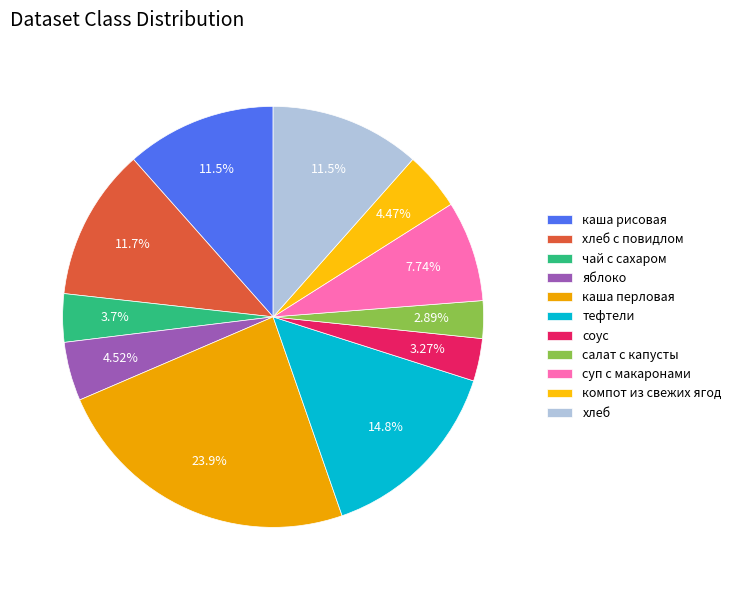

To the nearest percent, what is the difference between the largest and smallest slice percentages?

21%